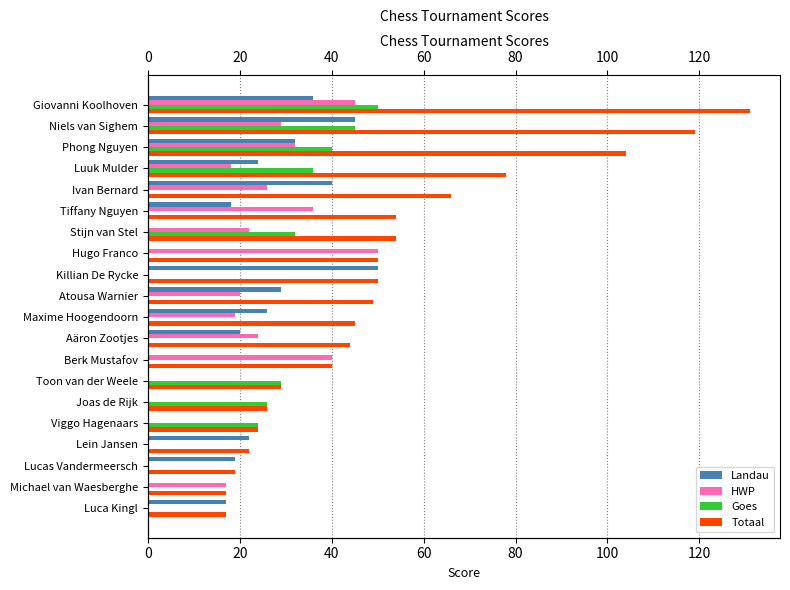

The value of Landau at Niels van Sighem is 13. True or false?

False